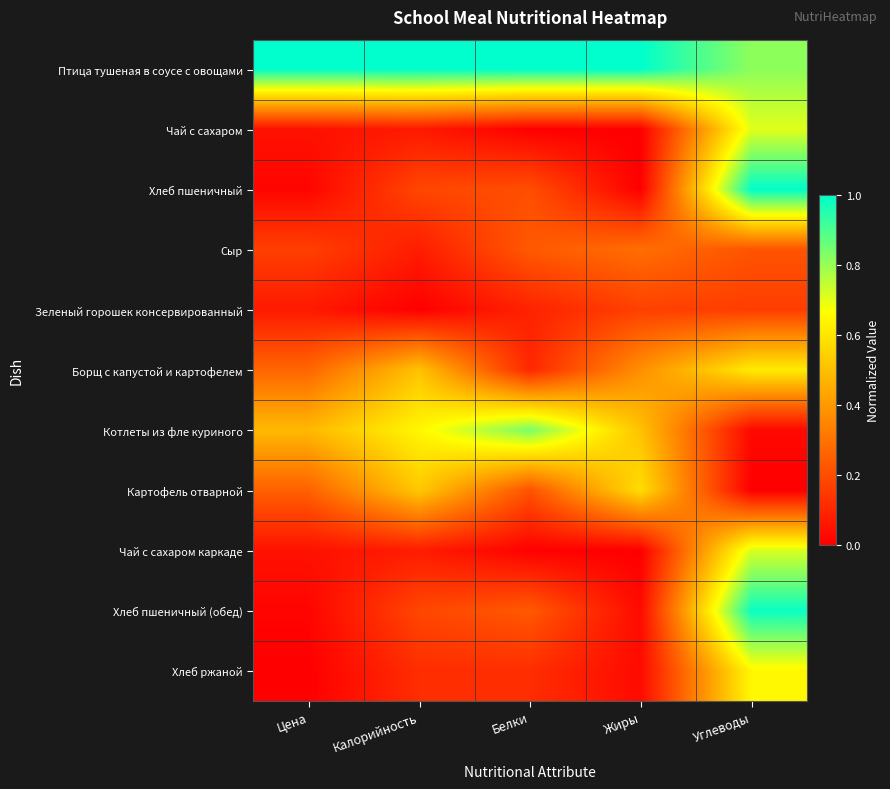

Count the number of data series in this chart.

11